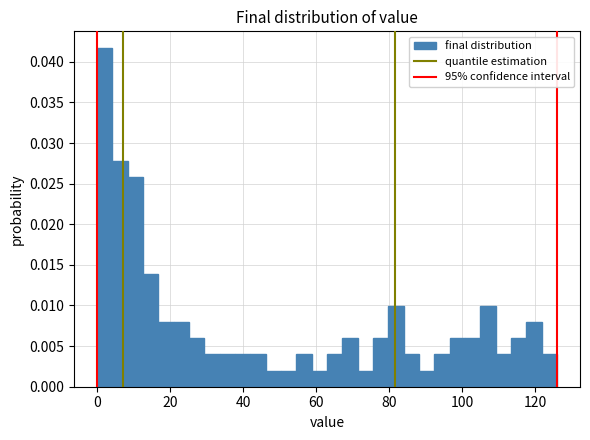

Around what value on the x-axis is the tallest bar? Give the approximate position of its centre, as read against the axis.

2